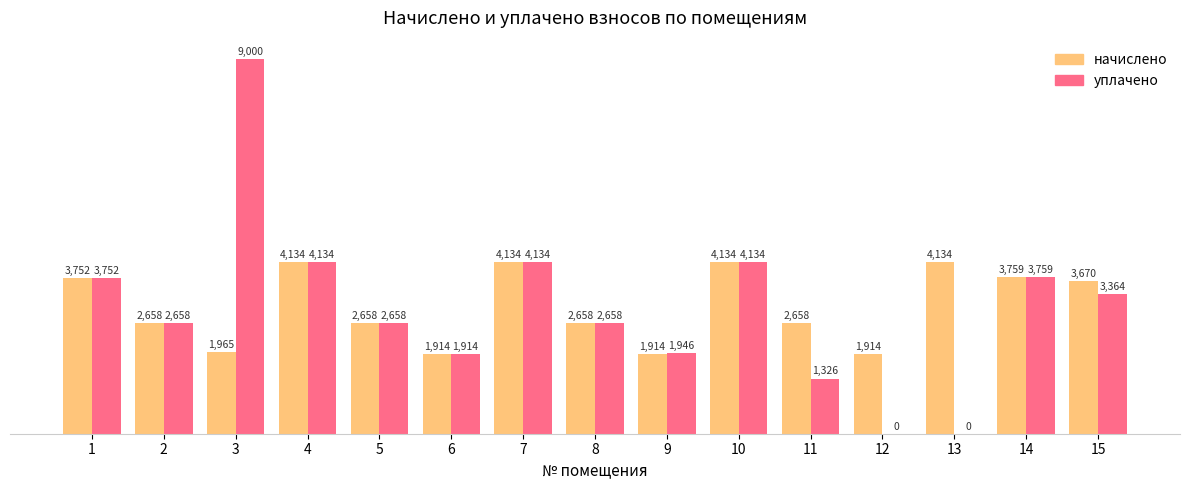

Count the number of categories in the chart.

15